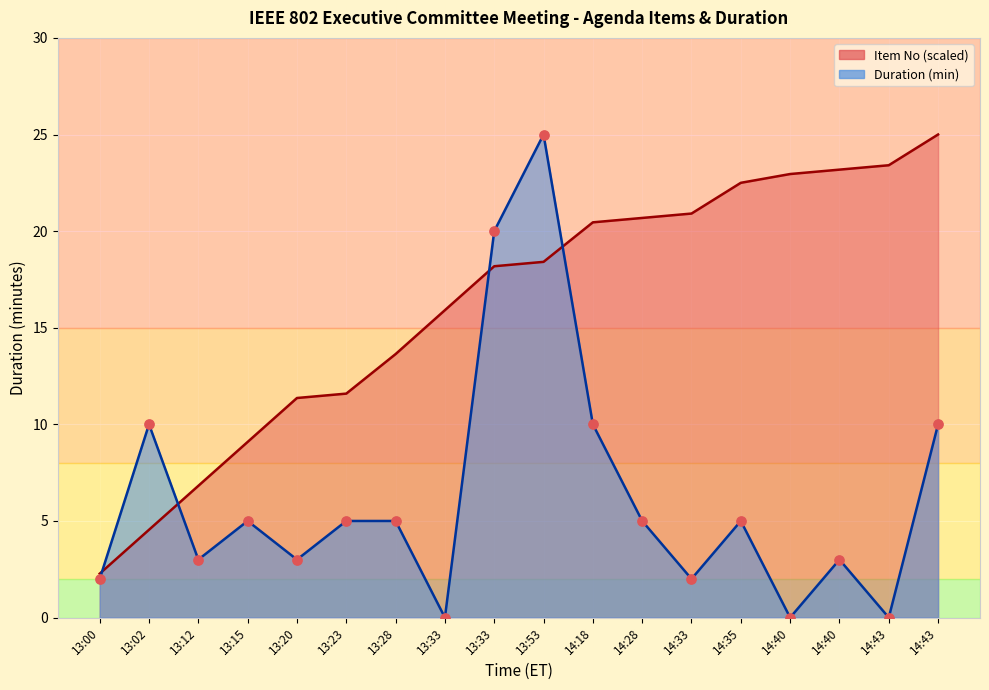

Which series contains the lowest Y value?

Duration (min)